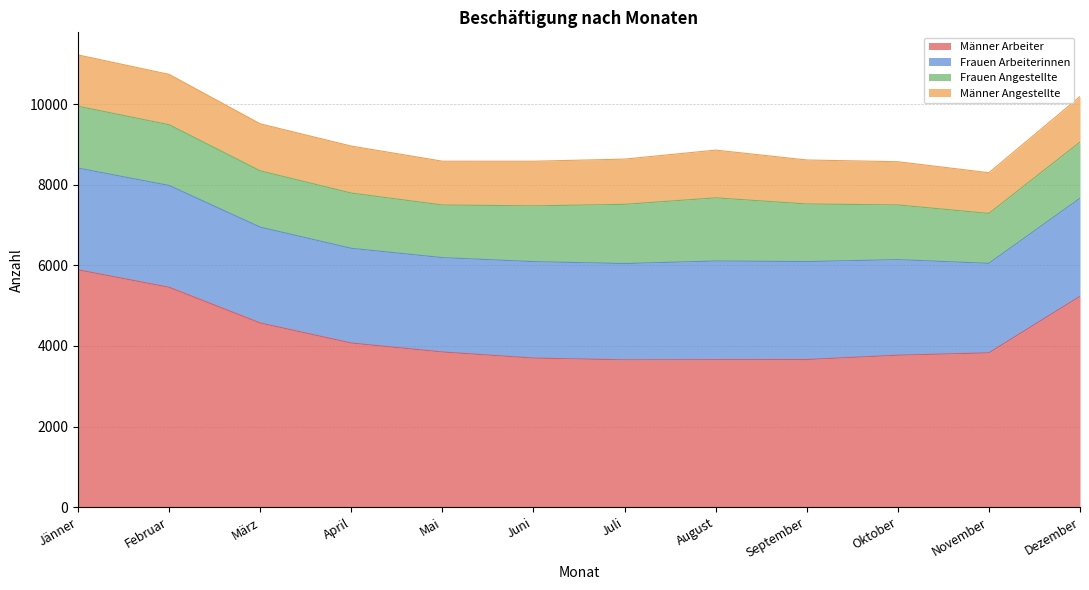

Reading right to left, extract all data points from this chart.

Männer Angestellte: 1130	1010	1072	1091	1184	1122	1107	1086	1166	1166	1250	1272
Männer Arbeiter: 5231	3830	3771	3664	3661	3656	3700	3851	4073	4570	5456	5889
Frauen Angestellte: 1395	1238	1357	1429	1567	1469	1383	1306	1370	1397	1506	1535
Frauen Arbeiterinnen: 2432	2220	2371	2430	2447	2389	2393	2341	2350	2378	2526	2524